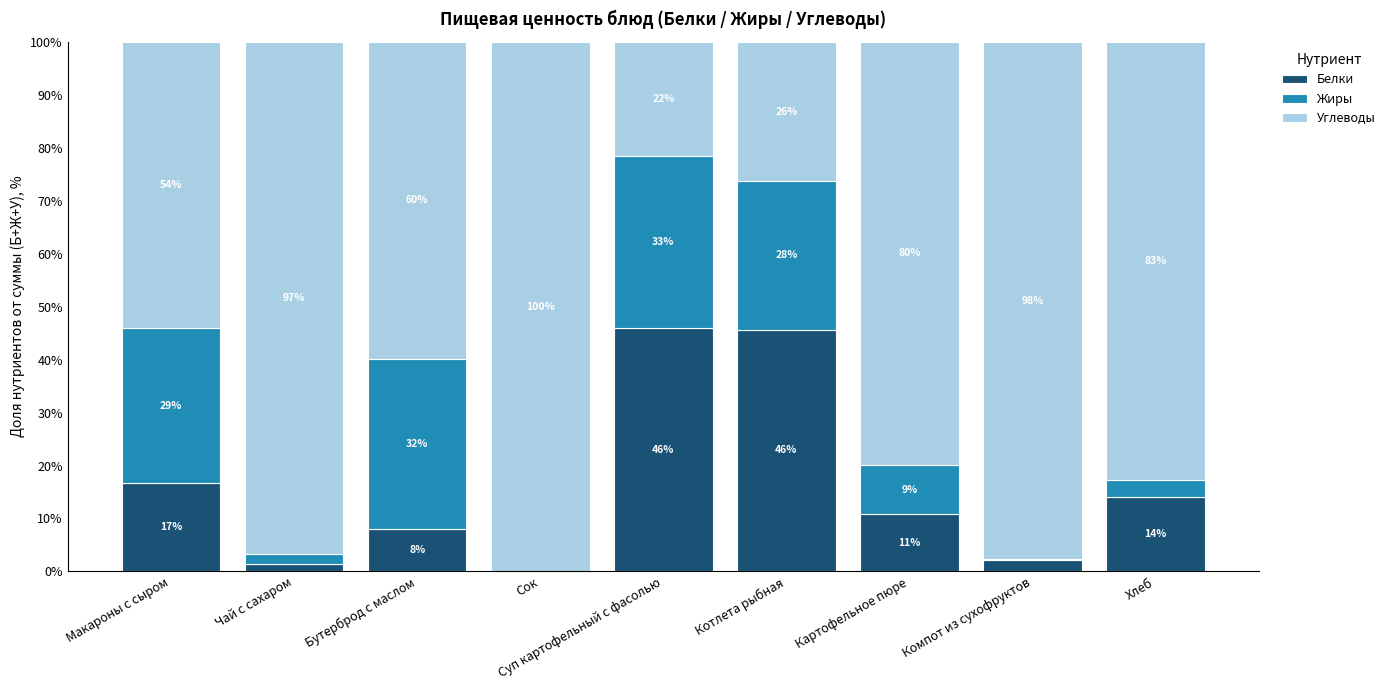

Is it true that Белки equals 45.7 at Котлета рыбная?

True